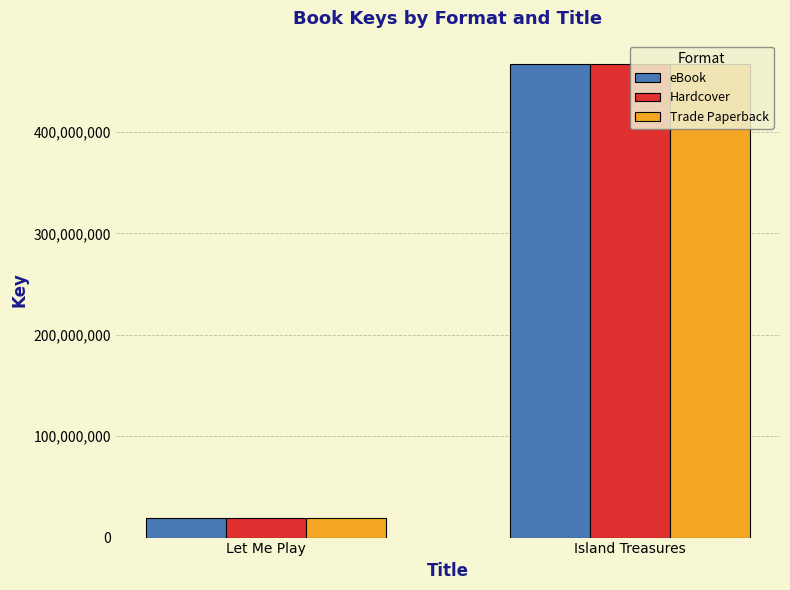

How many bars are there in each group?

3